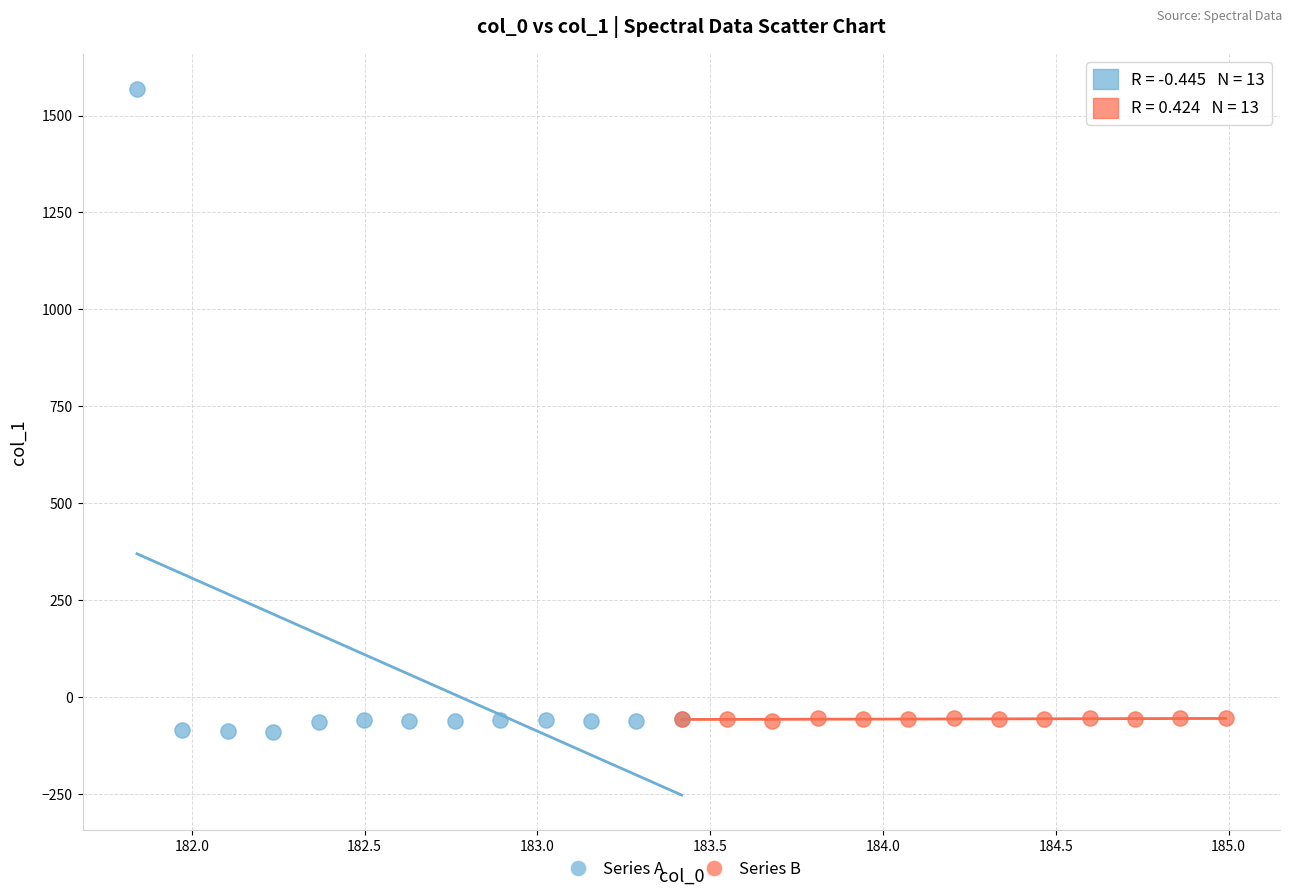

Which series has the widest spread of Y values?

Series A